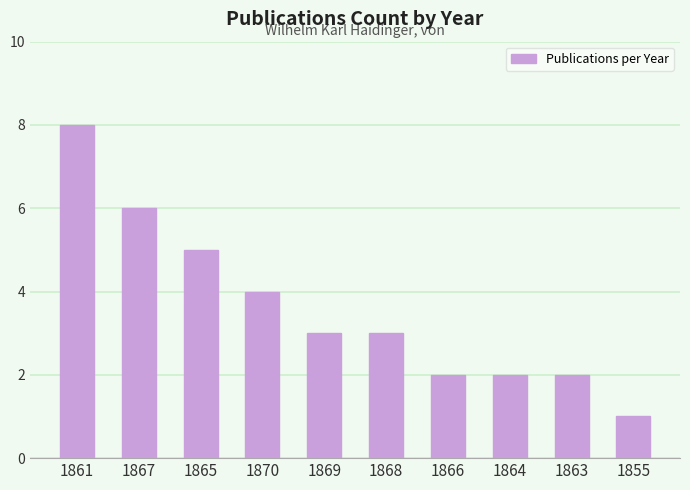

Reading left to right, extract all data points from this chart.

1861=8	1867=6	1865=5	1870=4	1869=3	1868=3	1866=2	1864=2	1863=2	1855=1